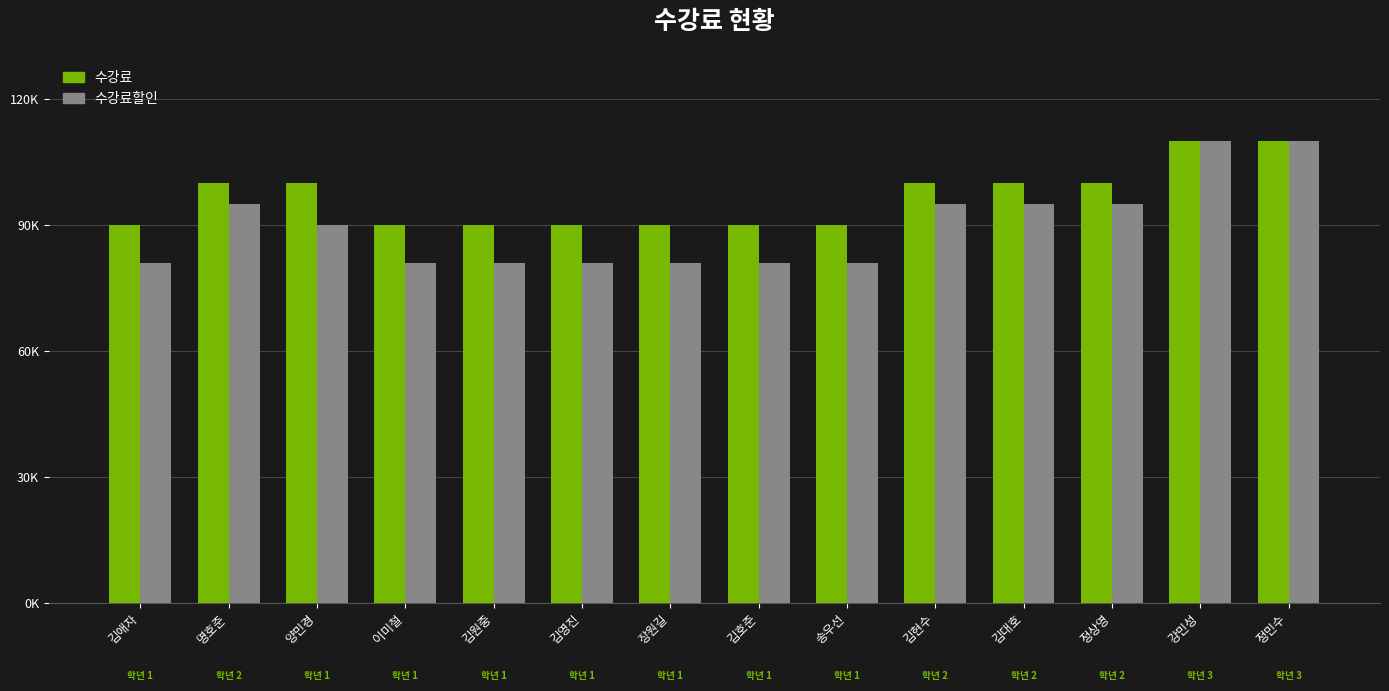

At how many categories does at least one series exceed 91620?

7